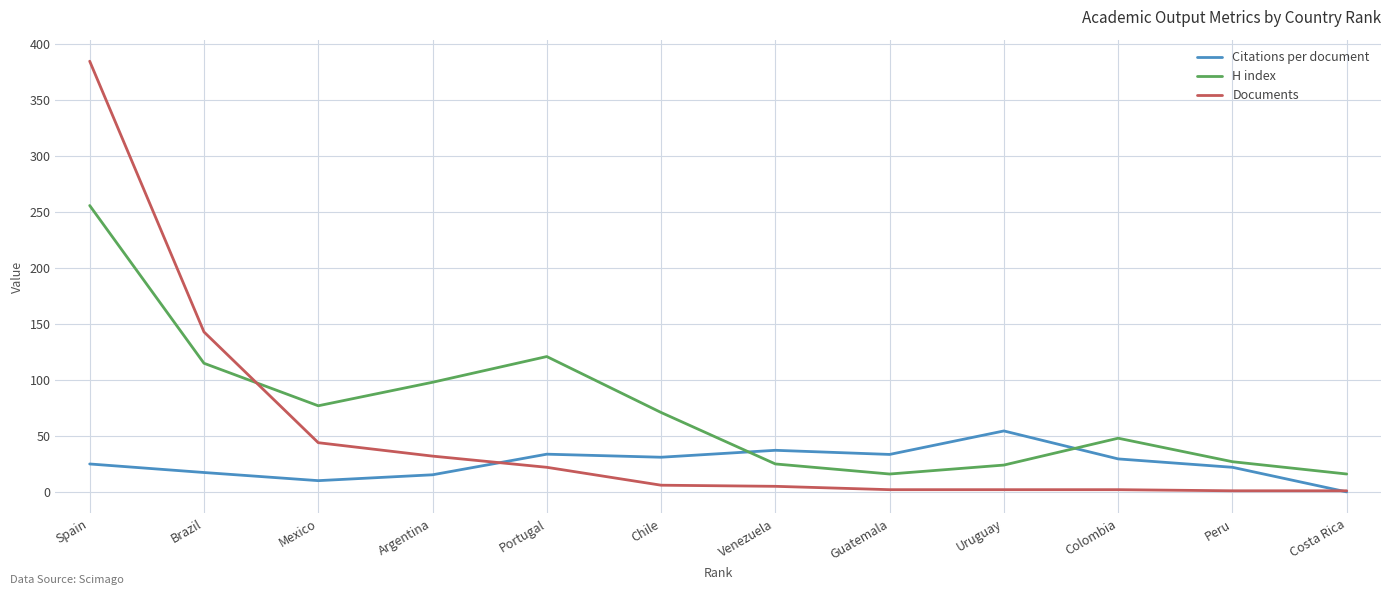

What position from the left is Argentina?

4